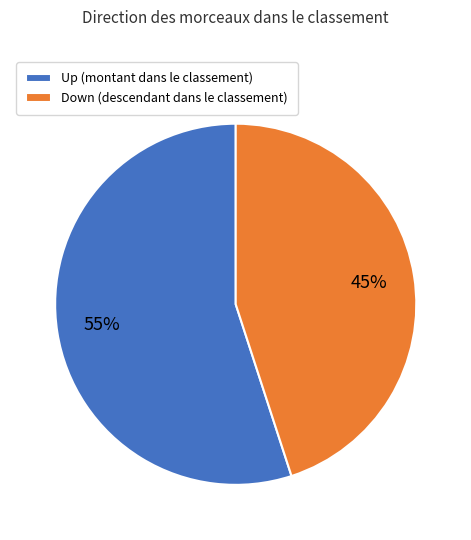

What percentage is the Down (descendant dans le classement) slice, to the nearest percent?

45%